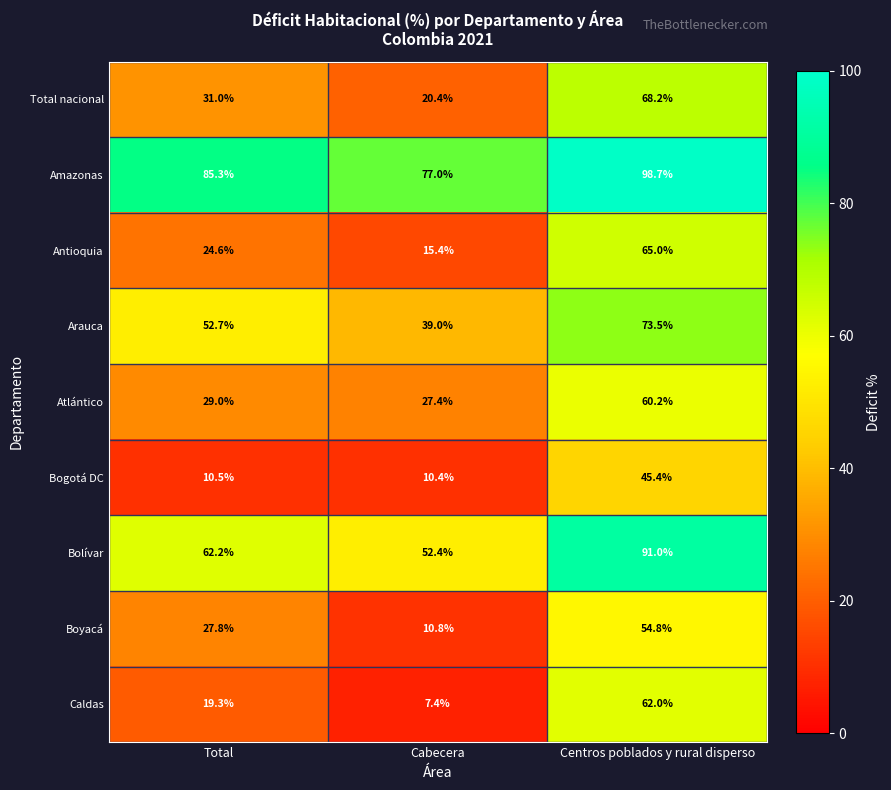

What is the sum of the Atlántico values at Total and Cabecera?

56.4